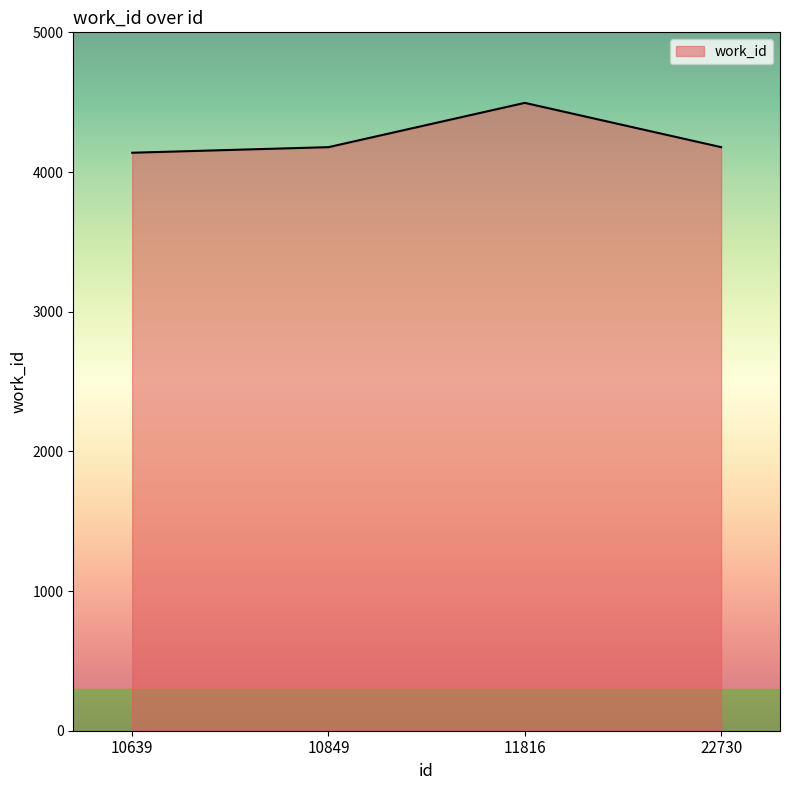

What is the difference between the maximum and minimum values?

357